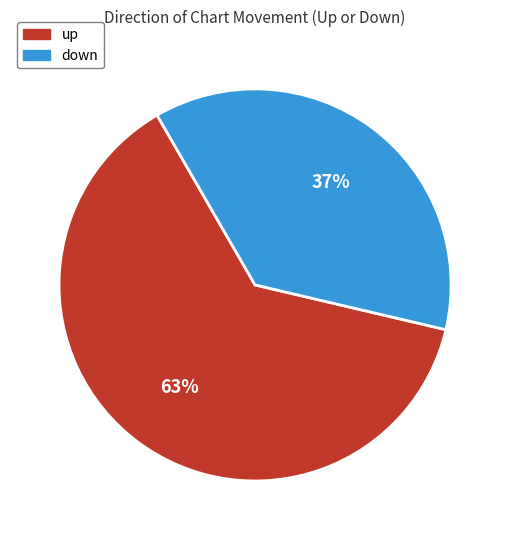

How many slices are in this pie chart?

2